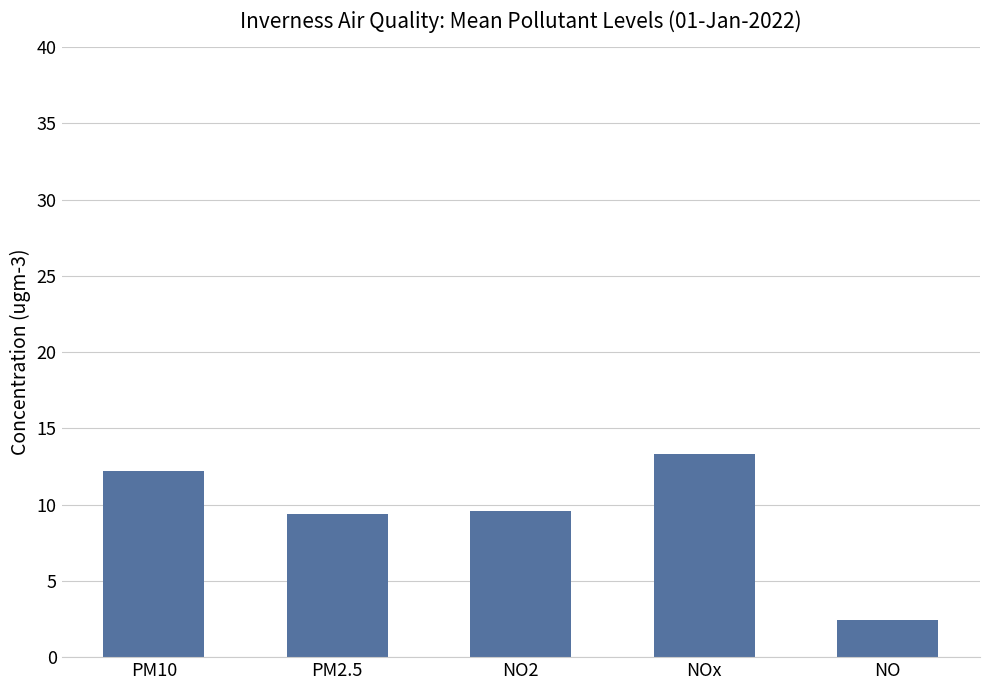

Reading left to right, transcribe all the data shown in this chart.

PM10=12.2	PM2.5=9.4	NO2=9.6	NOx=13.3	NO=2.4